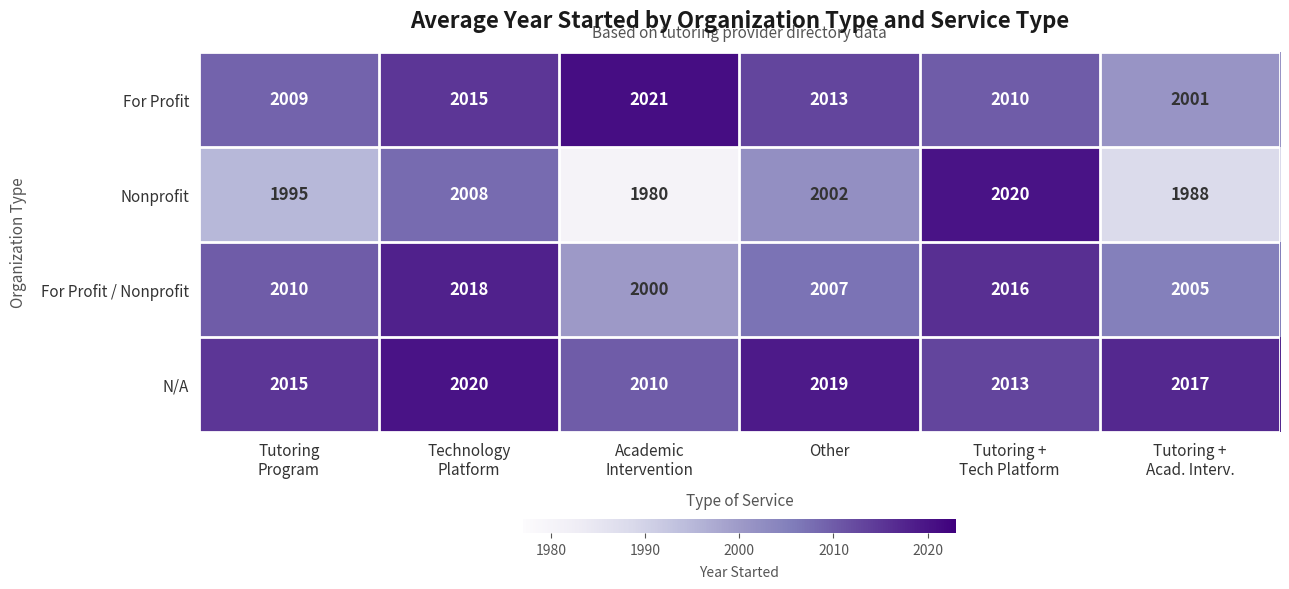

Which series has the widest spread of values?

Nonprofit